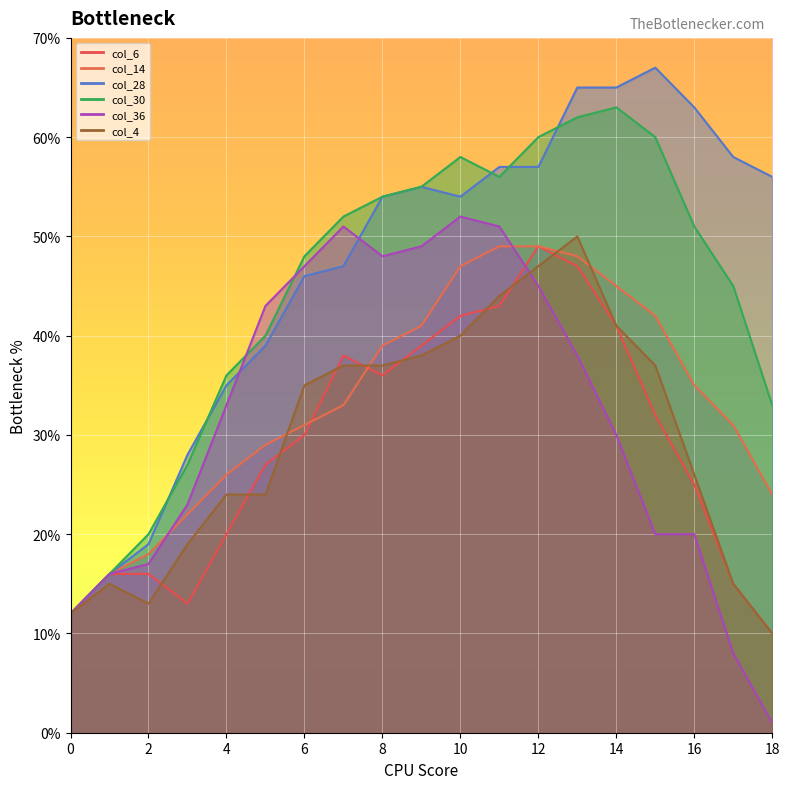

At which label does col_36 reach its peak?

10